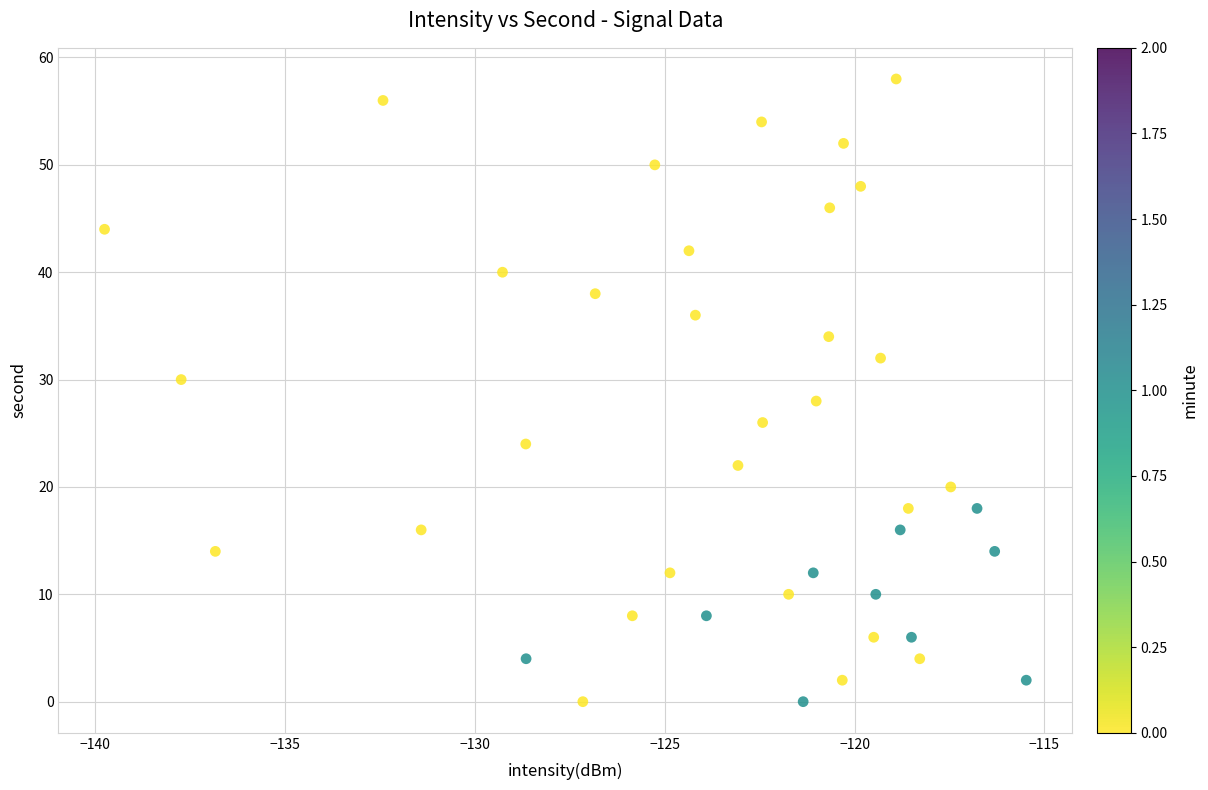

What is the range of Y values (max minus min)?

58